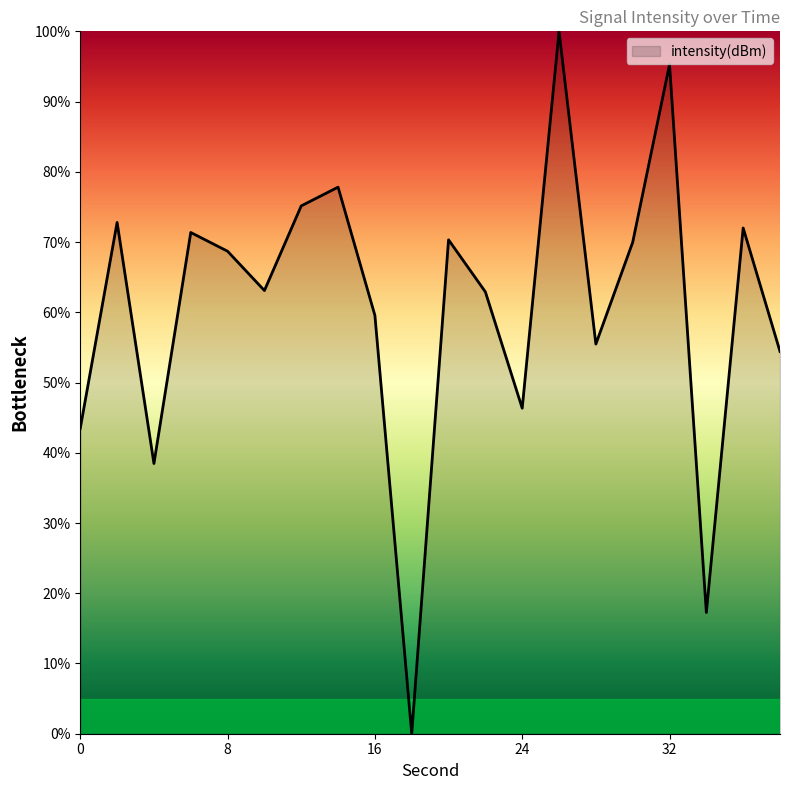

What is the difference between the maximum and minimum values?

100.0